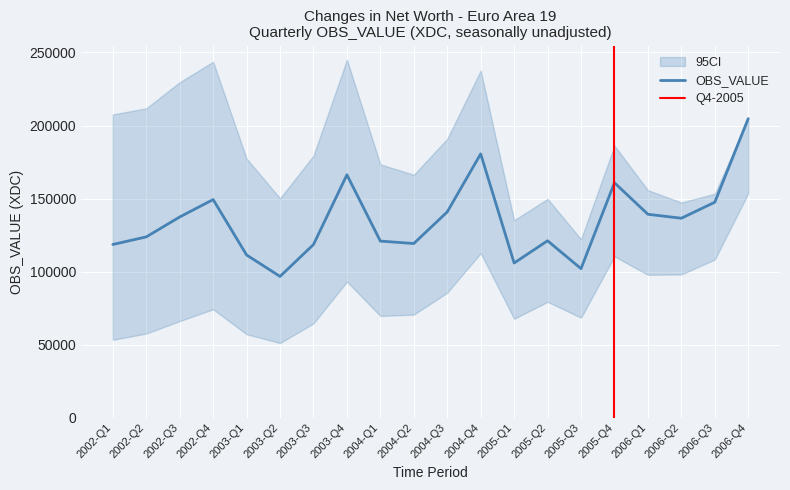

List the labels in order of value, smallest first.

2003-Q2, 2005-Q3, 2005-Q1, 2003-Q1, 2003-Q3, 2002-Q1, 2004-Q2, 2004-Q1, 2005-Q2, 2002-Q2, 2006-Q2, 2002-Q3, 2006-Q1, 2004-Q3, 2006-Q3, 2002-Q4, 2005-Q4, 2003-Q4, 2004-Q4, 2006-Q4